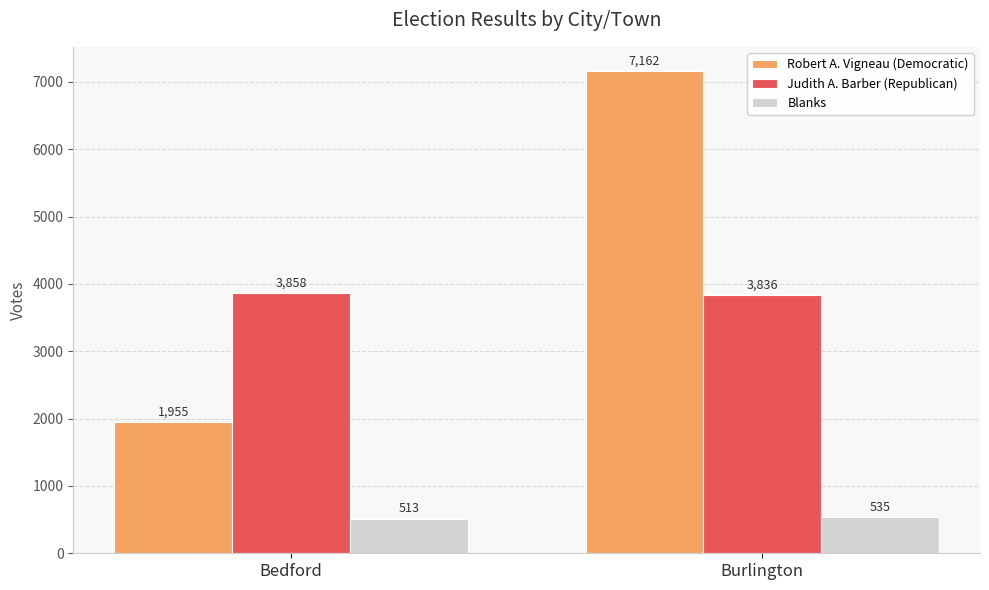

Rank the series by their maximum value, from highest to lowest.

Robert A. Vigneau (Democratic), Judith A. Barber (Republican), Blanks